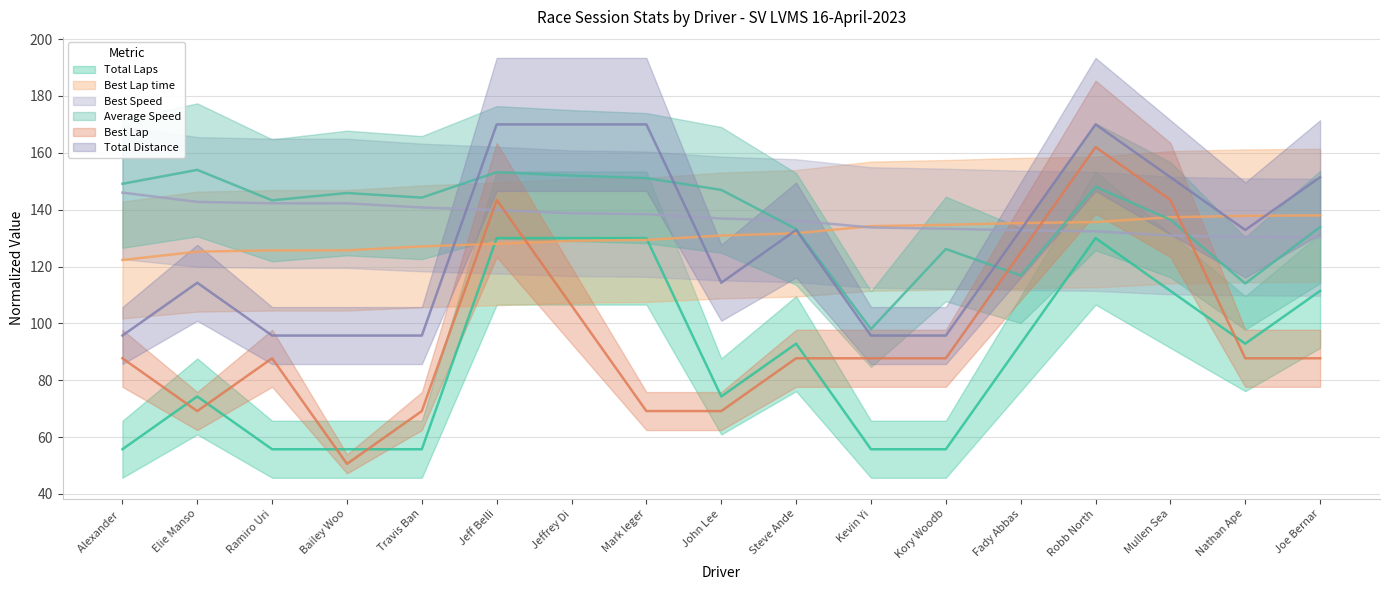

What is the label of the 17th point from the left?

Joe Bernar